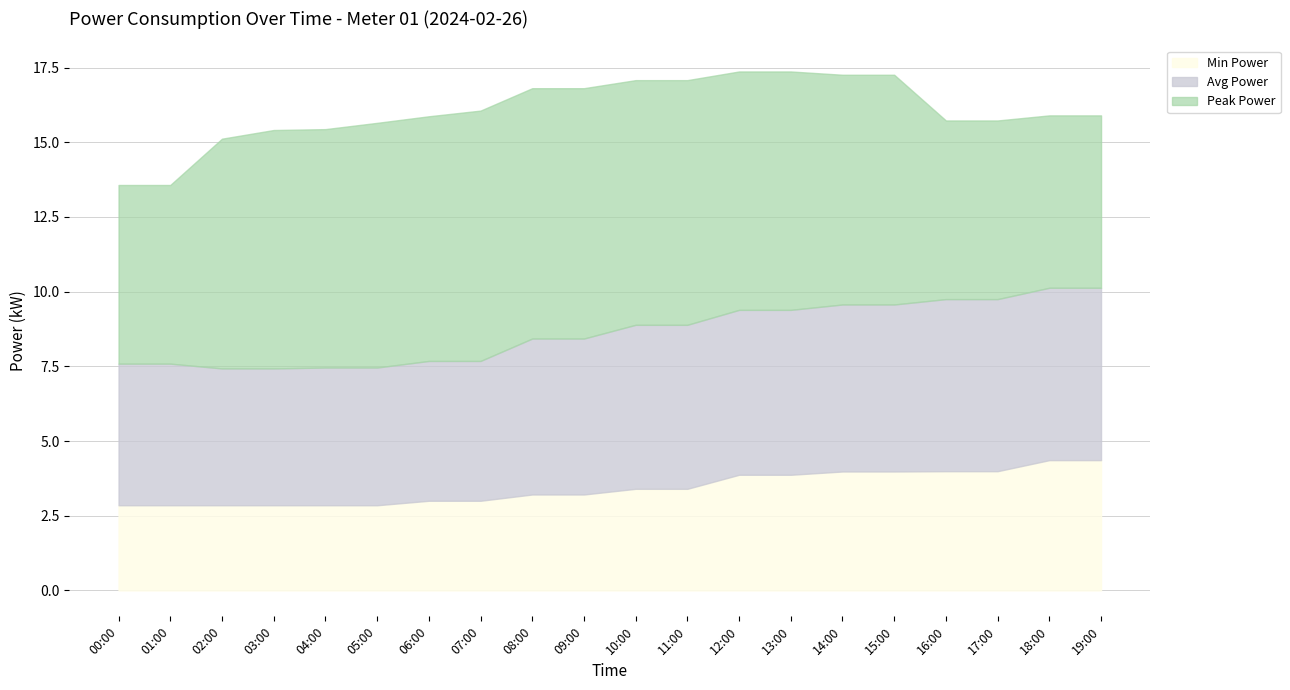

What are all the series names shown in the legend?

Min Power, Avg Power, Peak Power